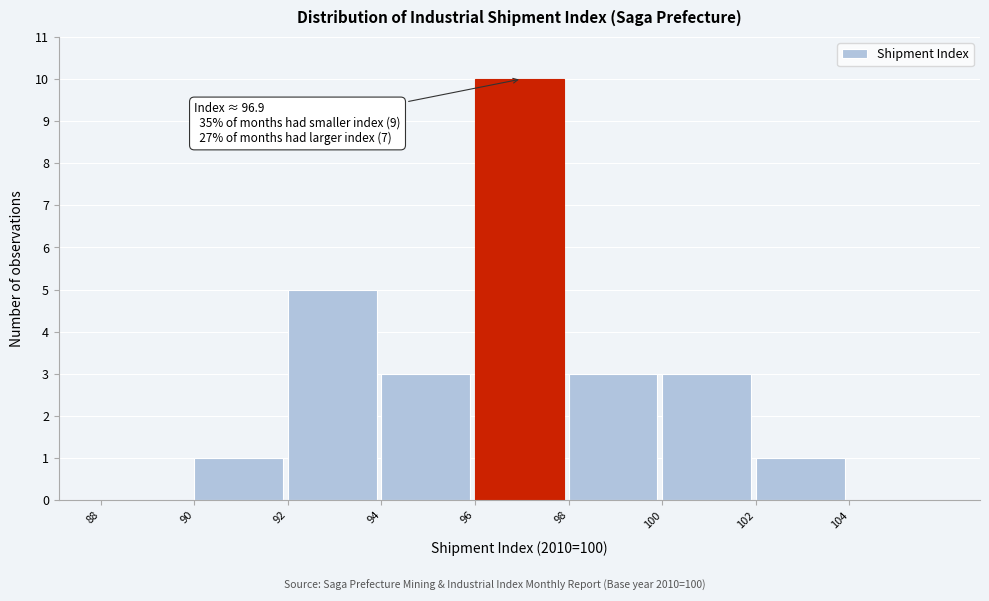

Over which range of the x-axis is the bar tallest?

96 to 98